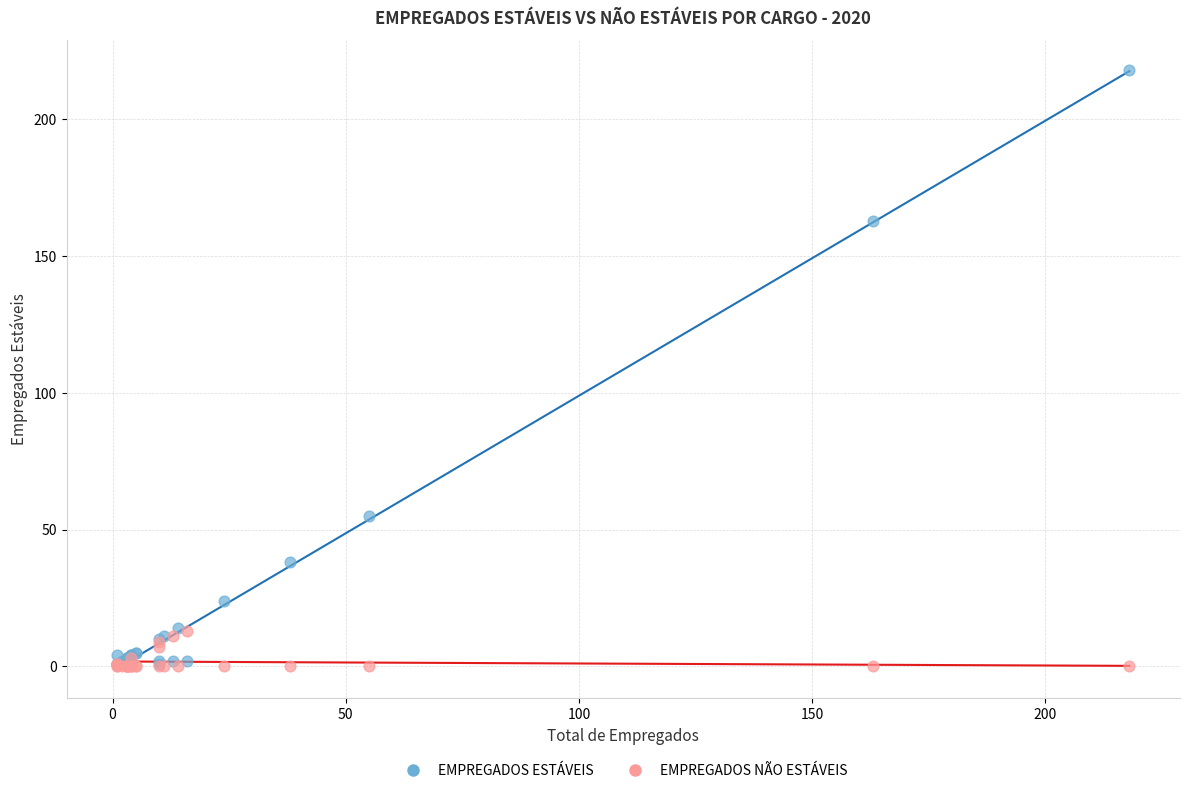

What are all the series names shown in the legend?

EMPREGADOS ESTÁVEIS, EMPREGADOS NÃO ESTÁVEIS